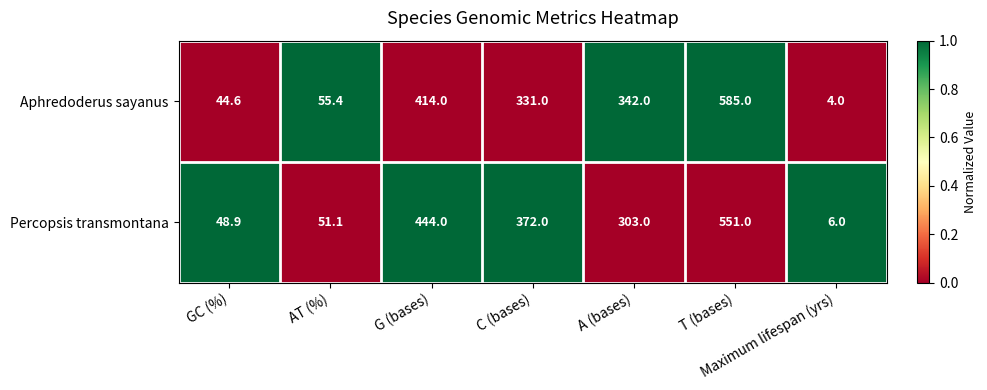

True or false: Percopsis transmontana has a value of 240.3 at T (bases).

False